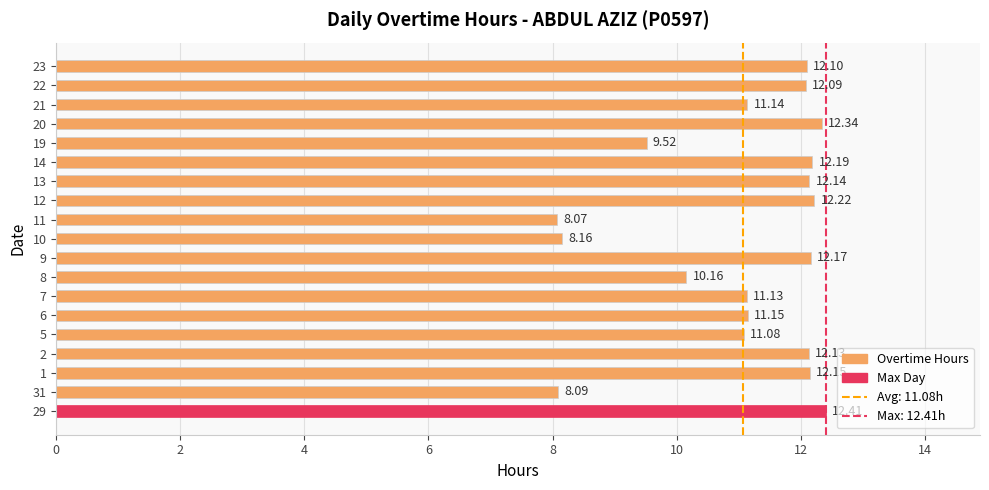

How many bars are there in total?

19